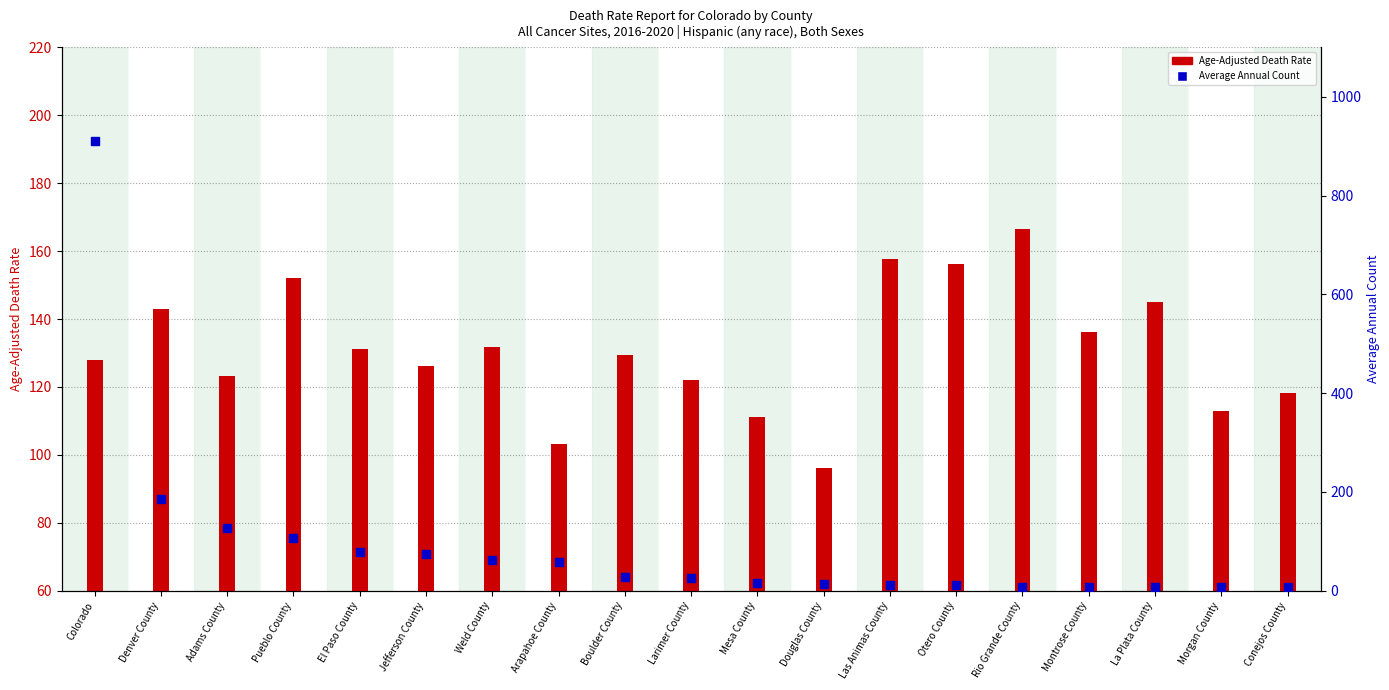

What is the total value across all series at Montrose County?

143.1